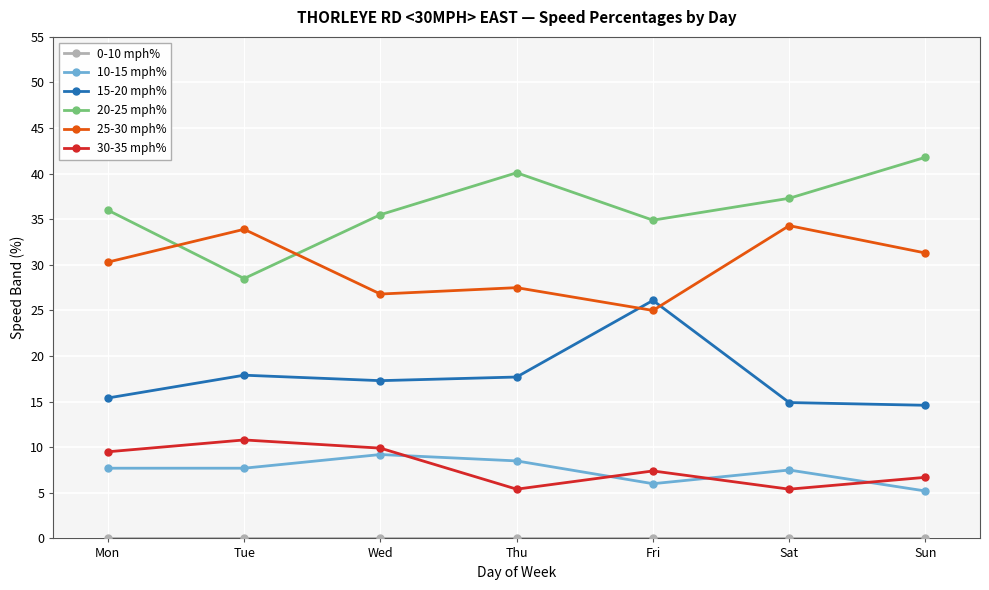

The value of 25-30 mph% at Mon is 18.4. True or false?

False